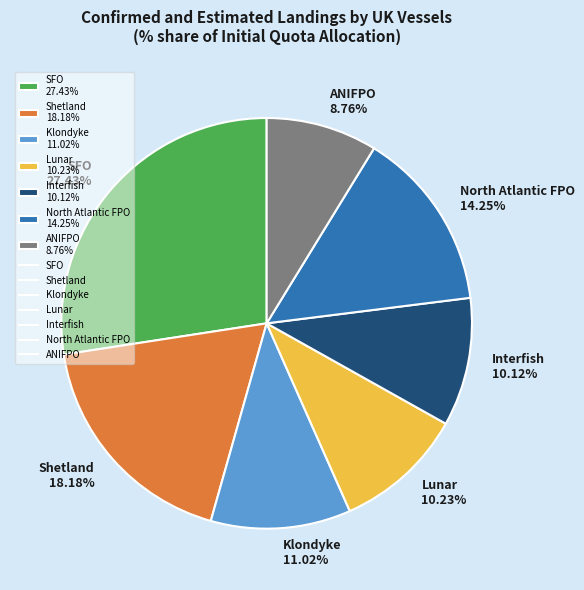

Which category has the biggest portion of the pie?

SFO